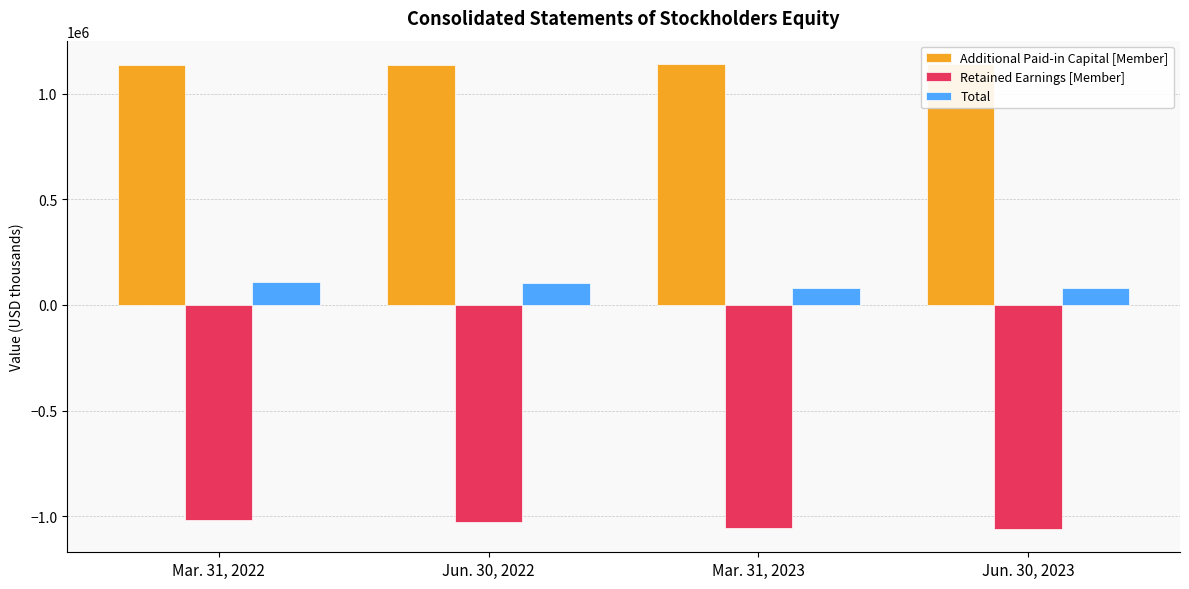

Reading left to right, extract all data points from this chart.

Additional Paid-in Capital [Member]: Mar. 31, 2022=1133536	Jun. 30, 2022=1134707	Mar. 31, 2023=1139113	Jun. 30, 2023=1140626
Retained Earnings [Member]: Mar. 31, 2022=-1020506	Jun. 30, 2022=-1029216	Mar. 31, 2023=-1055547	Jun. 30, 2023=-1060945
Total: Mar. 31, 2022=109389	Jun. 30, 2022=101913	Mar. 31, 2023=81797	Jun. 30, 2023=77918